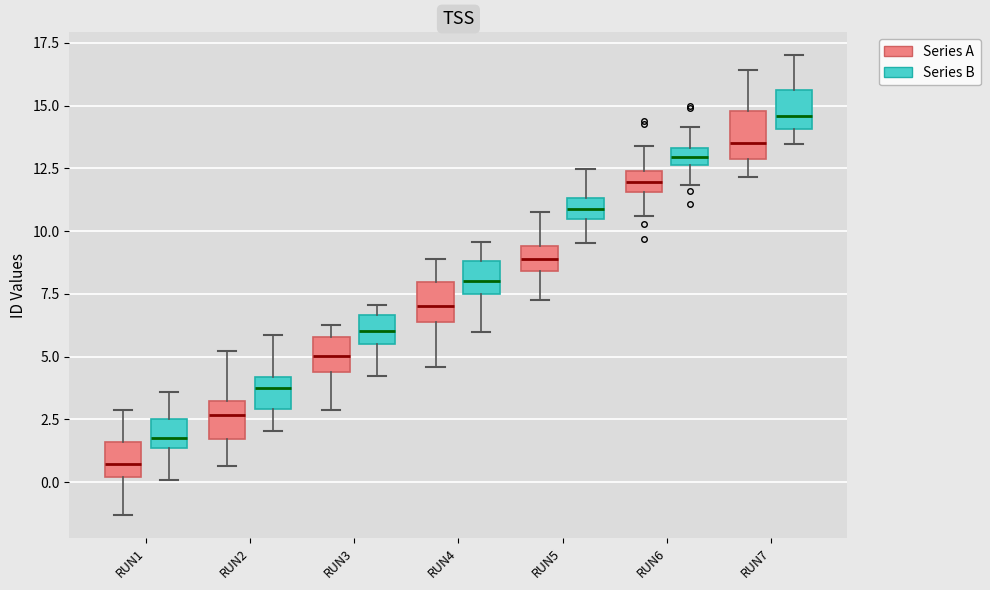

Where does the median line of the box for RUN3 (Series B) sit on the y-axis? The values are not printed on the chart, so give them approximately, as read against the axis.

6.0